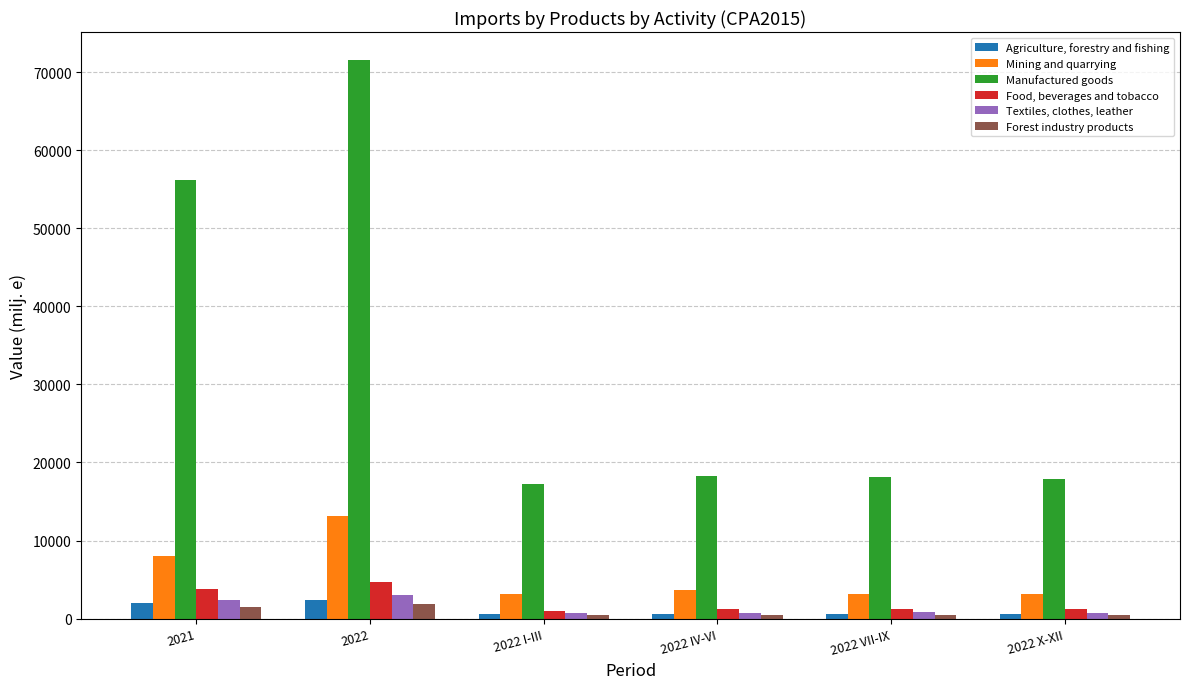

Which series has the widest spread of values?

Manufactured goods